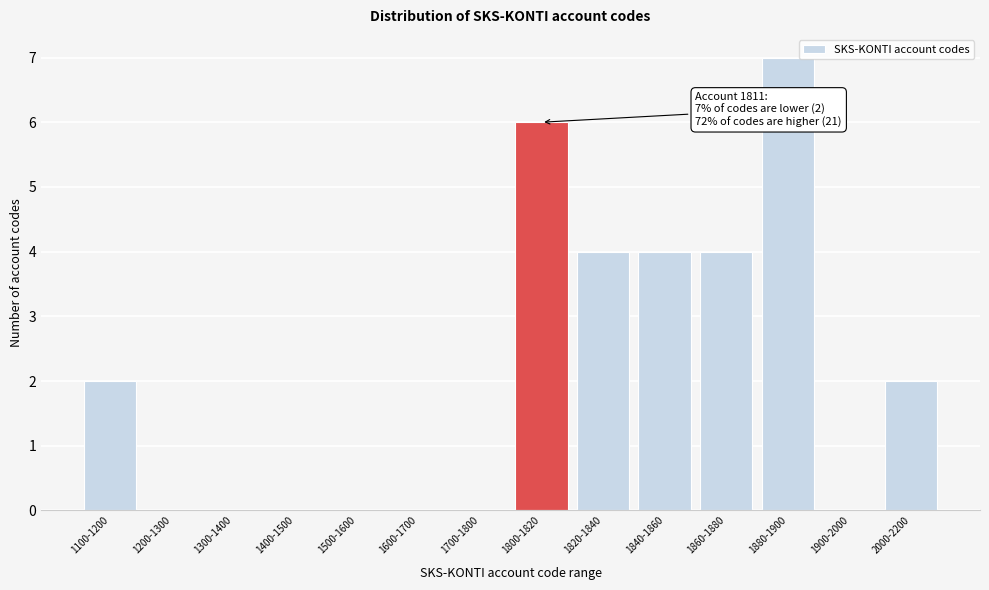

Reading left to right, what are all the values shown in this chart?

1100-1200=2	1200-1300=0	1300-1400=0	1400-1500=0	1500-1600=0	1600-1700=0	1700-1800=0	1800-1820=6	1820-1840=4	1840-1860=4	1860-1880=4	1880-1900=7	1900-2000=0	2000-2200=2